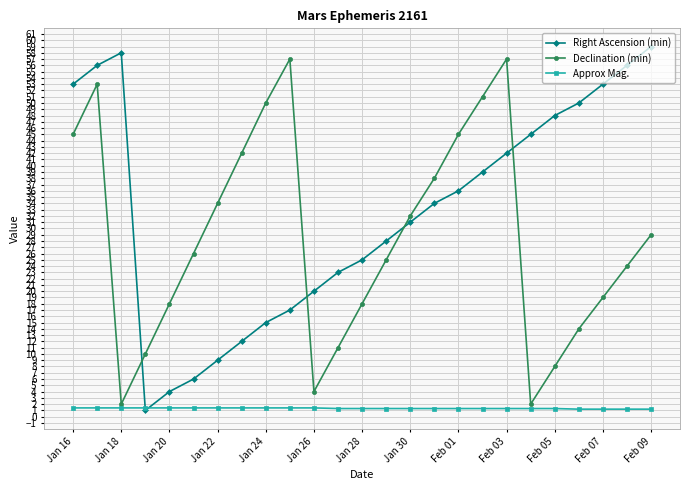

Does the chart display data point markers on the line(s)?

Yes